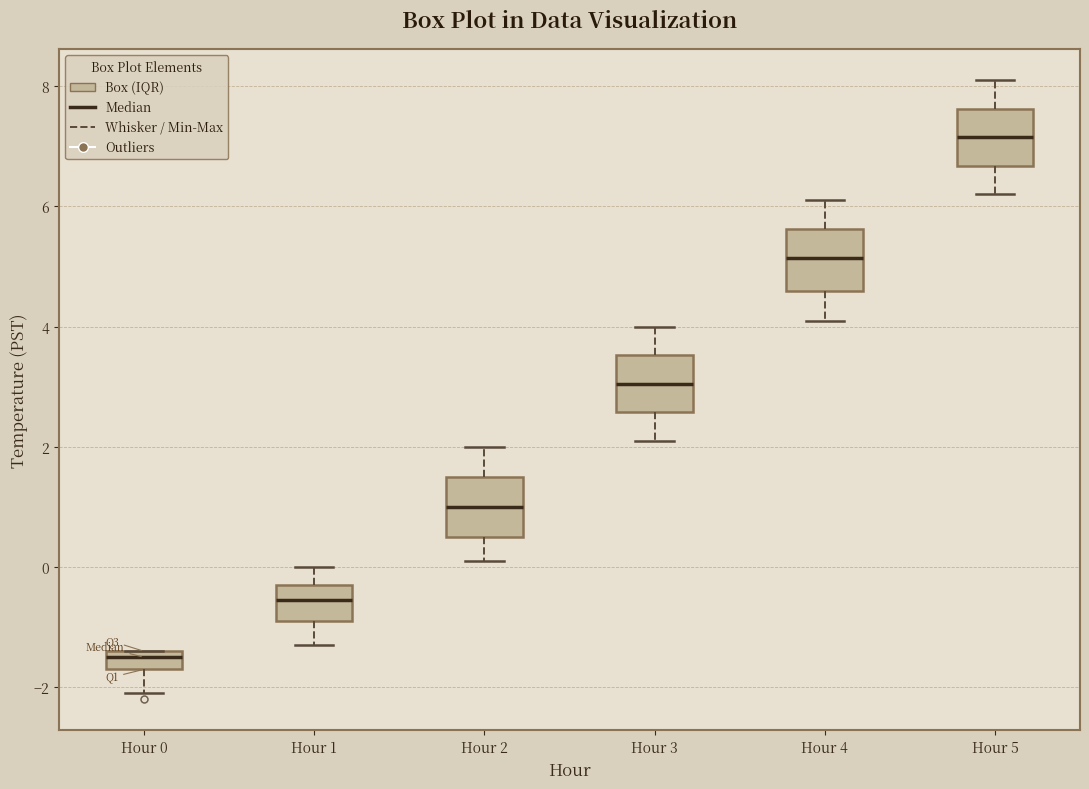

Which box has the highest median line?

Hour 5